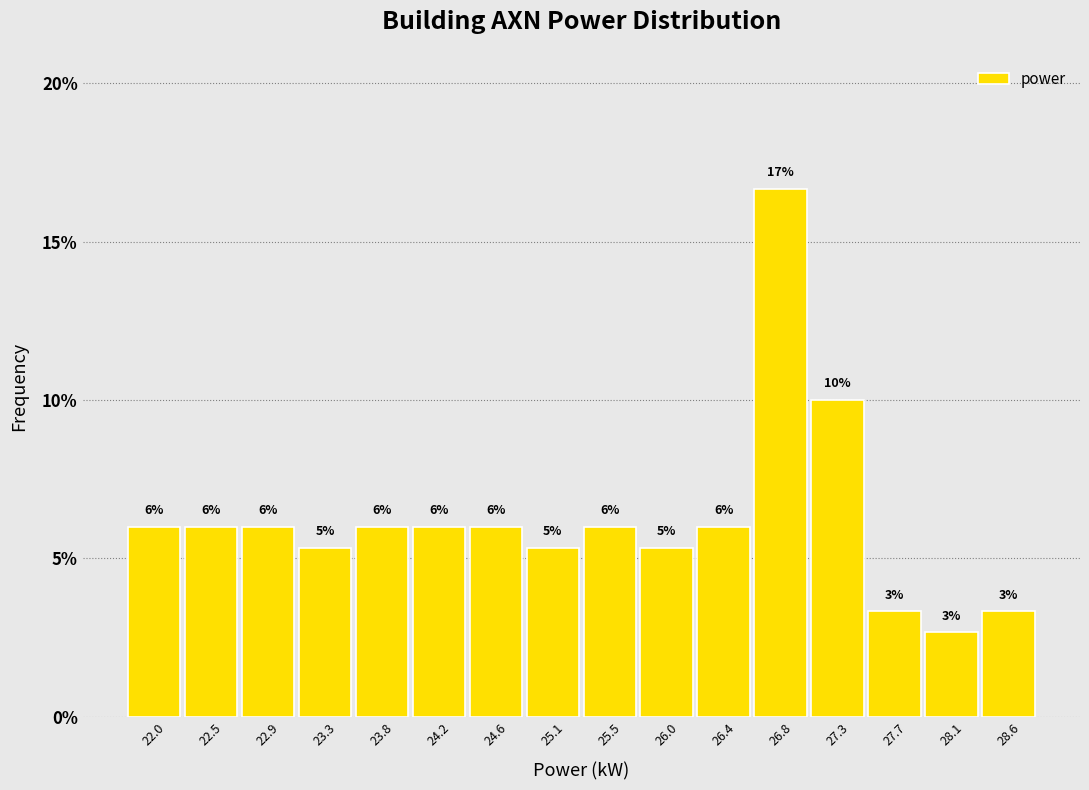

Over which range of the x-axis is the bar tallest?

26.60 to 27.05